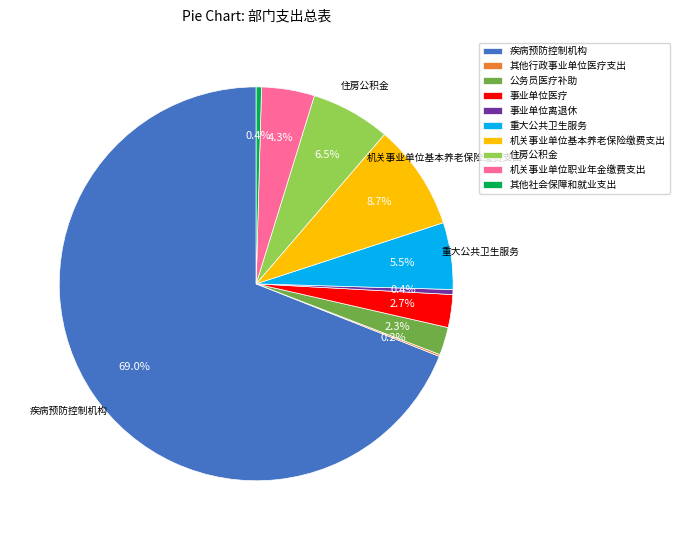

Approximately how many times larger is the value at 事业单位医疗 compared to 其他社会保障和就业支出?

6.2